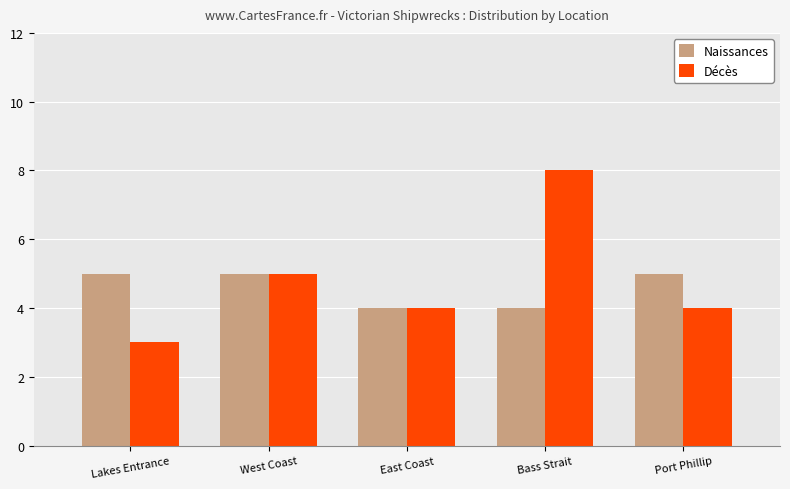

Reading left to right, list all the values displayed in this chart.

Naissances: 5	5	4	4	5
Décès: 3	5	4	8	4